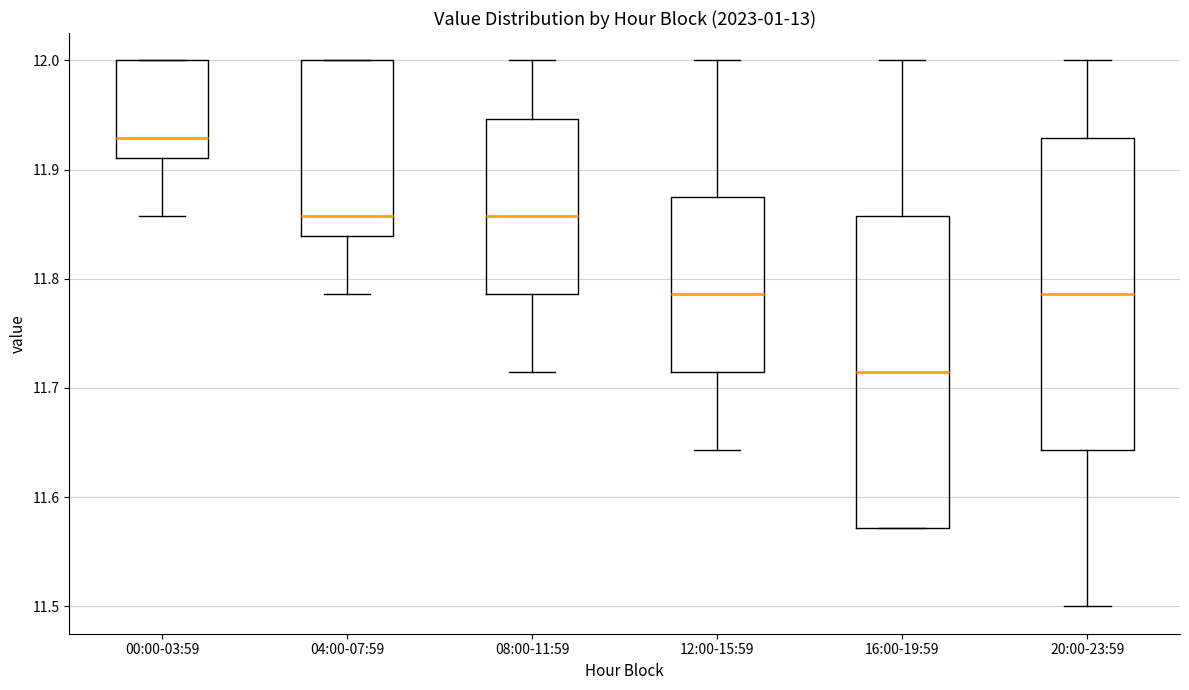

Reading left to right, transcribe this box plot: for each box, give where its median line is, the range the box spans, and where its two whiskers end, as read against the y-axis. The values are not printed on the chart, so give them approximately, as read against the axis.

00:00-03:59: median 11.93, box 11.91 to 12.00, whiskers 11.86 to 12.00
04:00-07:59: median 11.86, box 11.84 to 12.00, whiskers 11.79 to 12.00
08:00-11:59: median 11.86, box 11.79 to 11.95, whiskers 11.71 to 12.00
12:00-15:59: median 11.79, box 11.71 to 11.87, whiskers 11.64 to 12.00
16:00-19:59: median 11.71, box 11.57 to 11.86, whiskers 11.57 to 12.00
20:00-23:59: median 11.79, box 11.64 to 11.93, whiskers 11.50 to 12.00